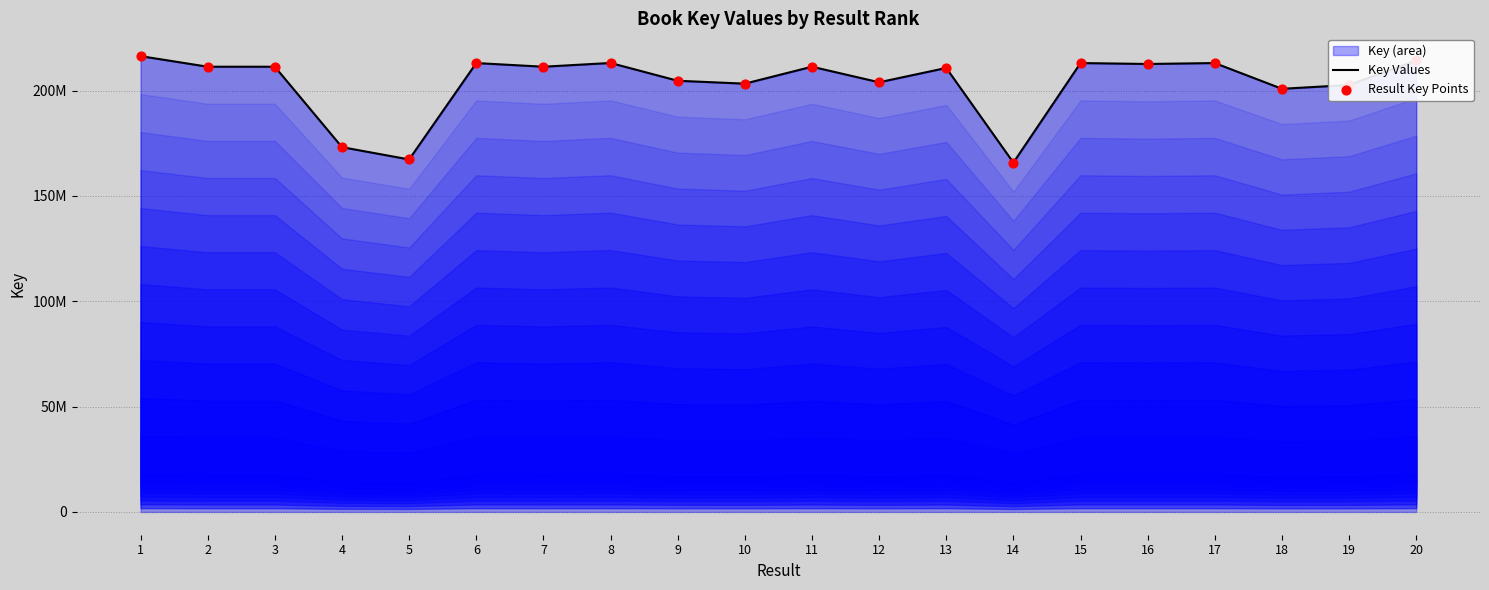

At how many categories does at least one series exceed 166228323?

19